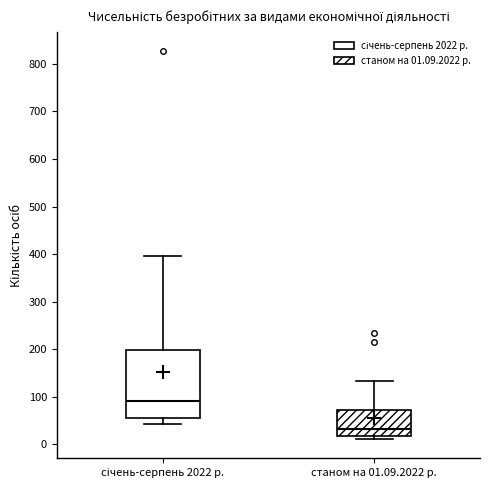

Reading left to right, read every box against the y-axis: the position of its median line, the range the box covers, and the ends of its whiskers. The values are not printed on the chart, so give them approximately, as read against the axis.

січень-серпень 2022 р.: median 90, box 60 to 200, whiskers 40 to 400
станом на 01.09.2022 р.: median 30, box 20 to 70, whiskers 10 to 130